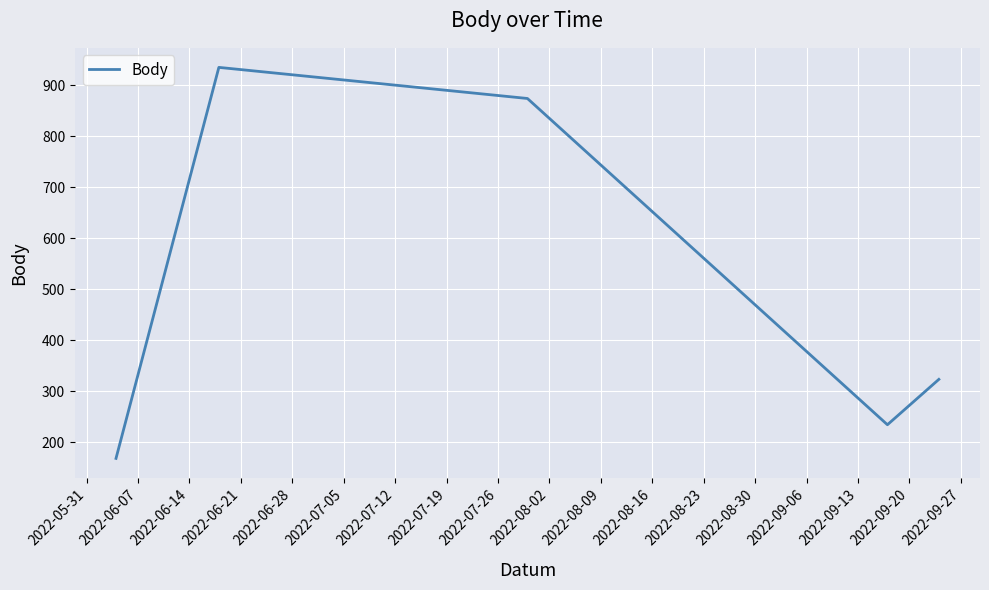

How many values are below 323?

2